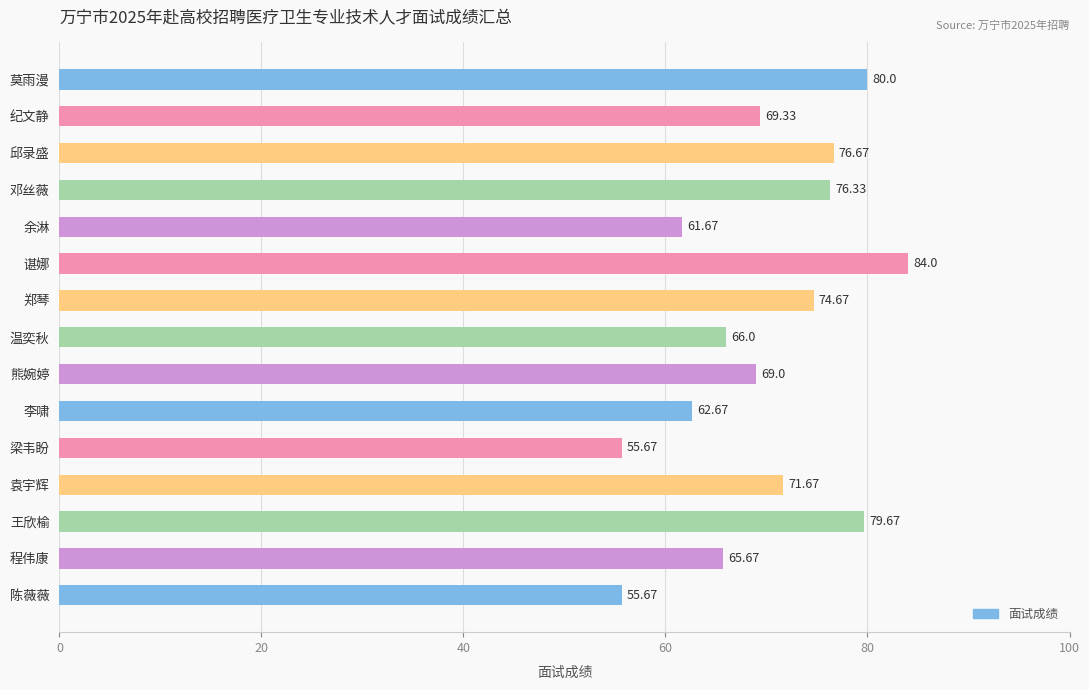

Which label corresponds to the largest value in the chart?

谌娜